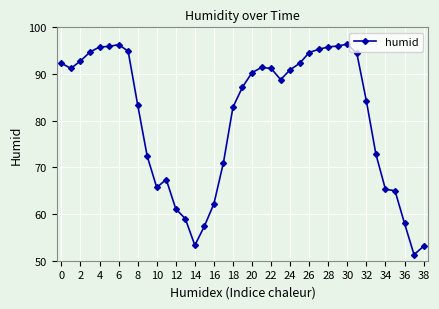

True or false: there are more than 2 points higher than both neighbors.

True